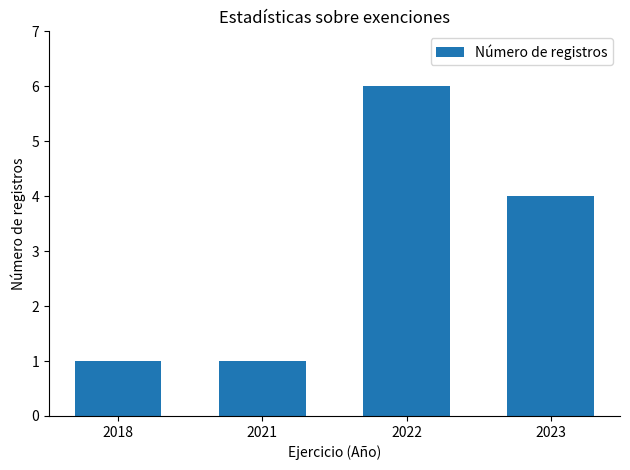

What is the sum of the values at 2018 and 2021?

2